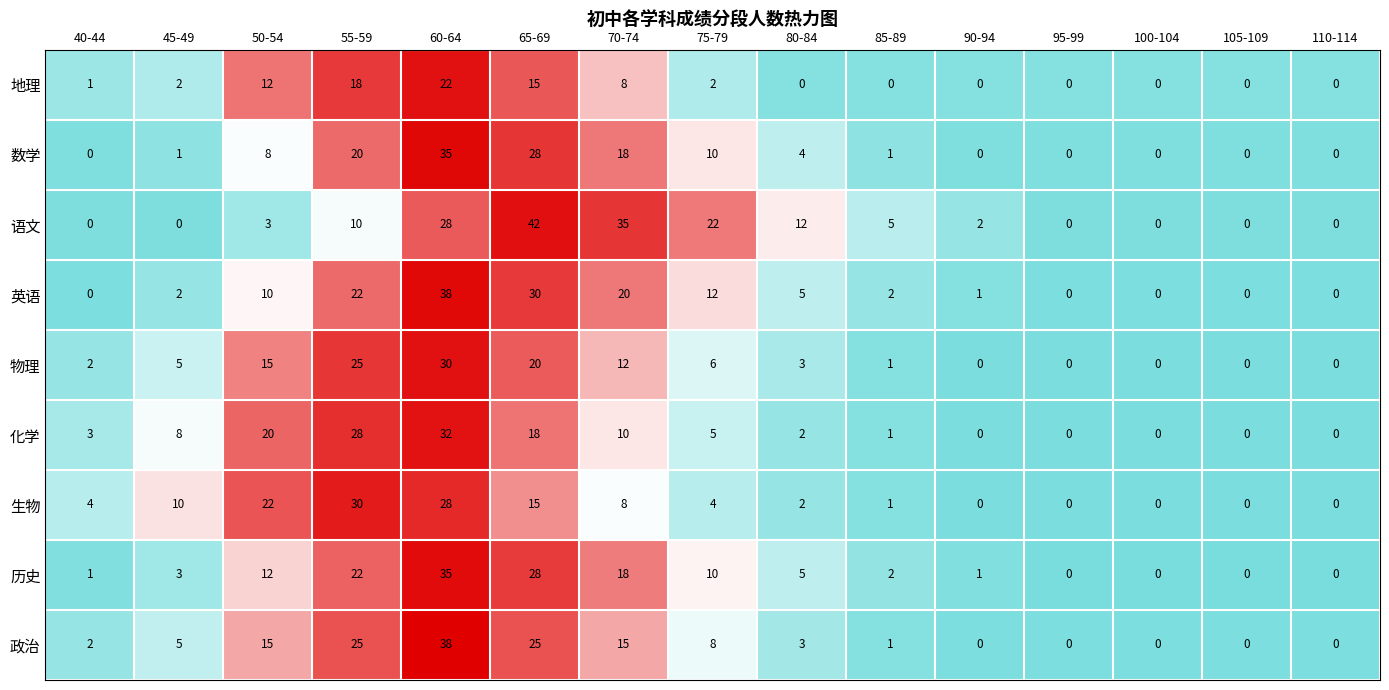

At which category does the chart reach its peak across all series?

65-69